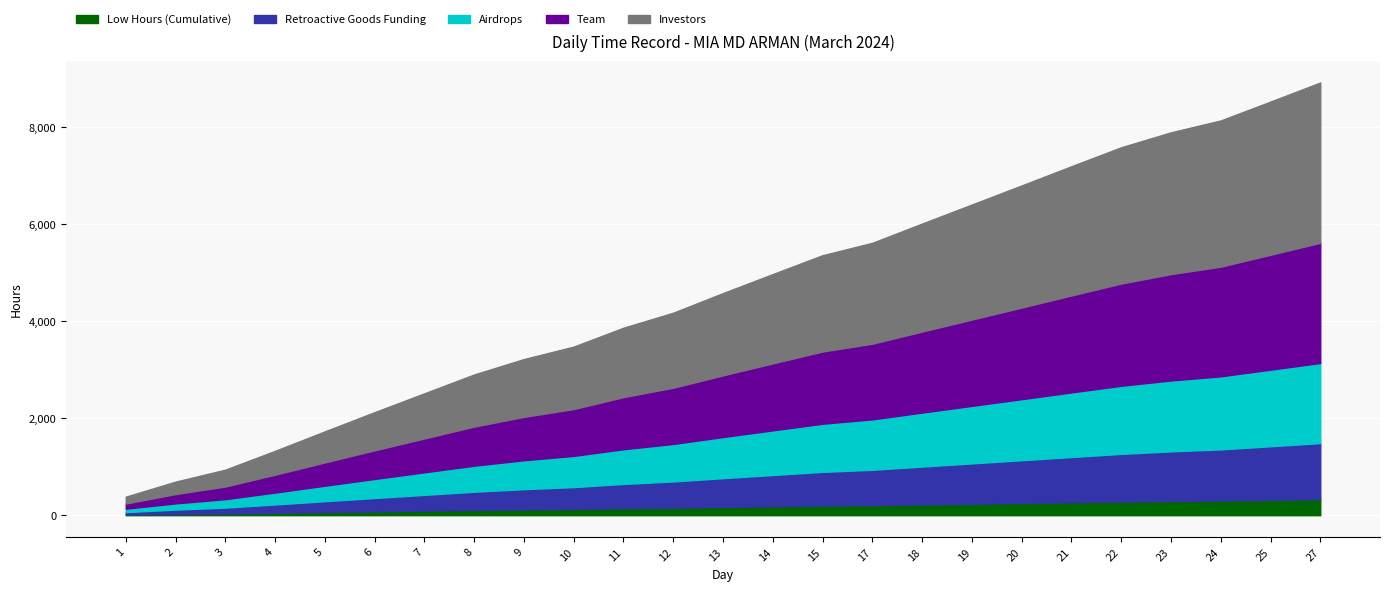

Count the number of data series in this chart.

4